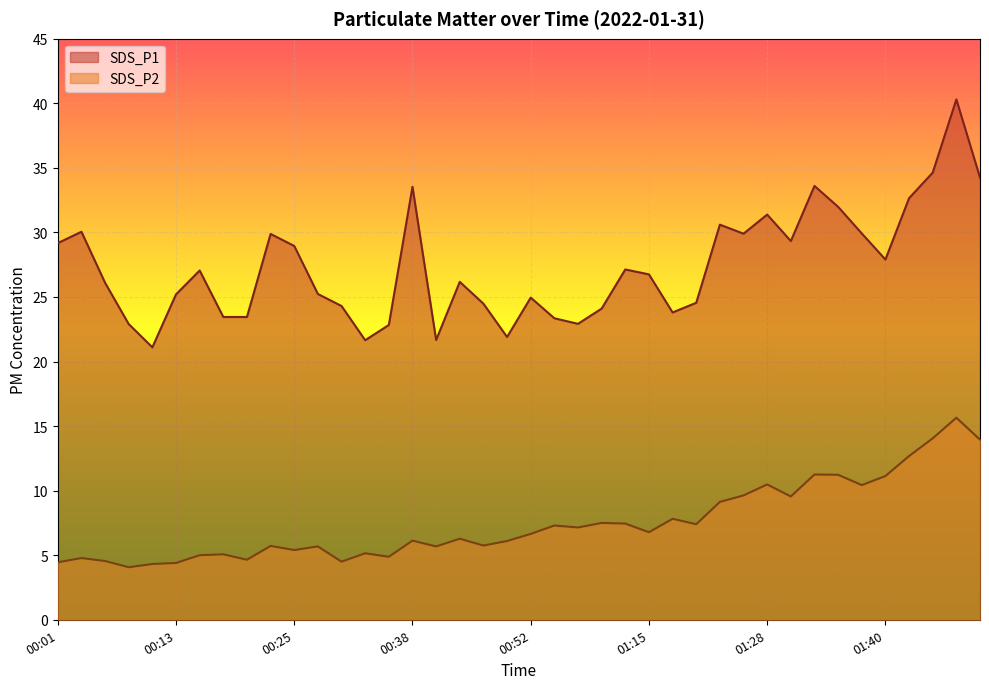

Count the number of categories in the chart.

40